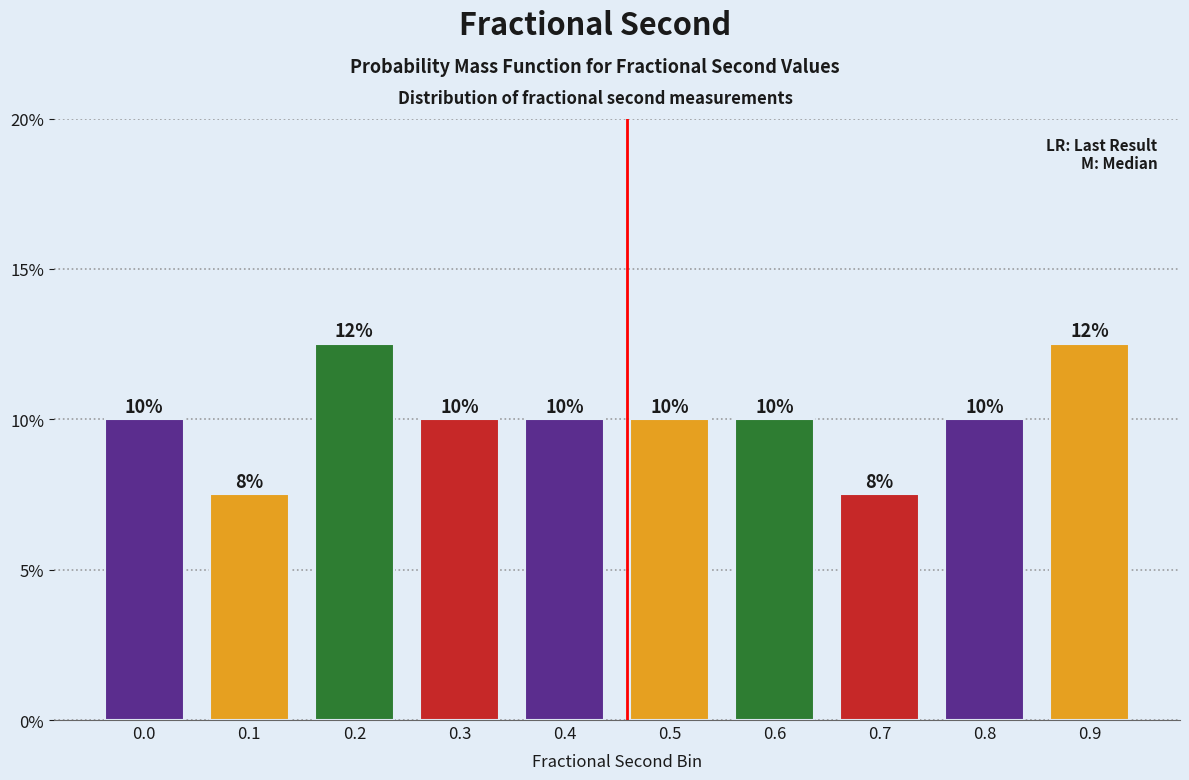

What is the sum of all values?

100.0